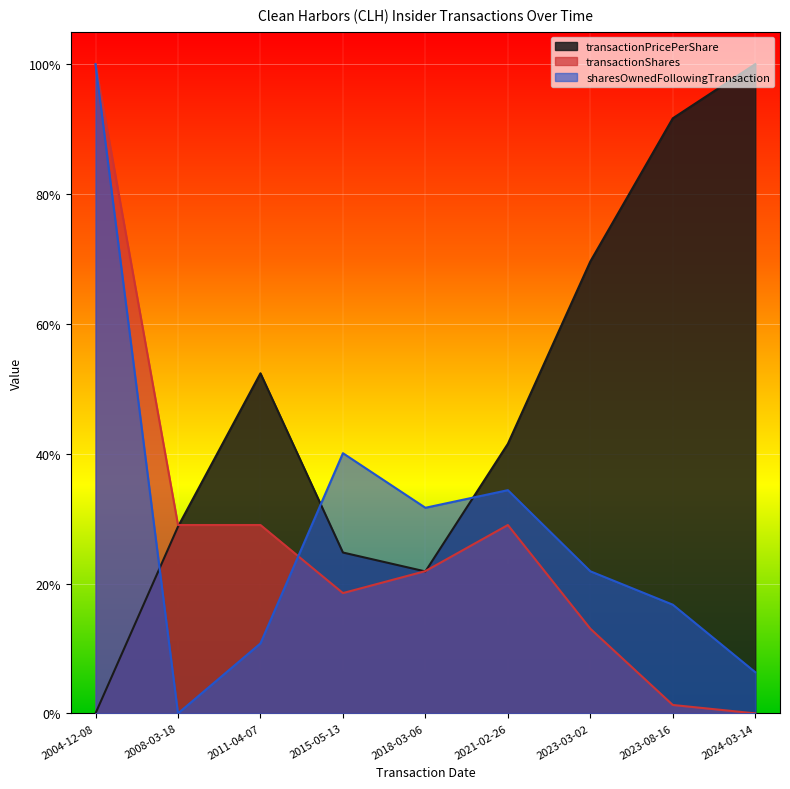

Read the transactionShares value at 2011-04-07.

0.3